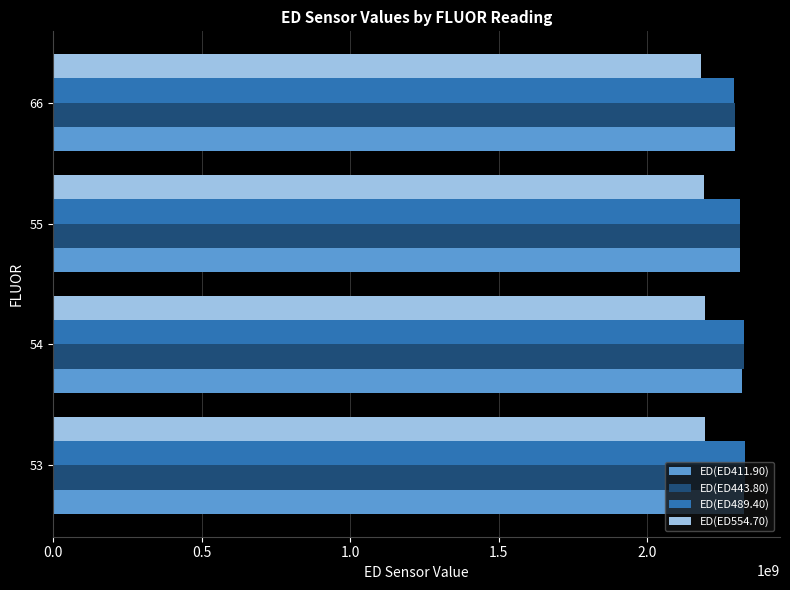

The value of ED(ED554.70) at 66 is 3432498224.1. True or false?

False